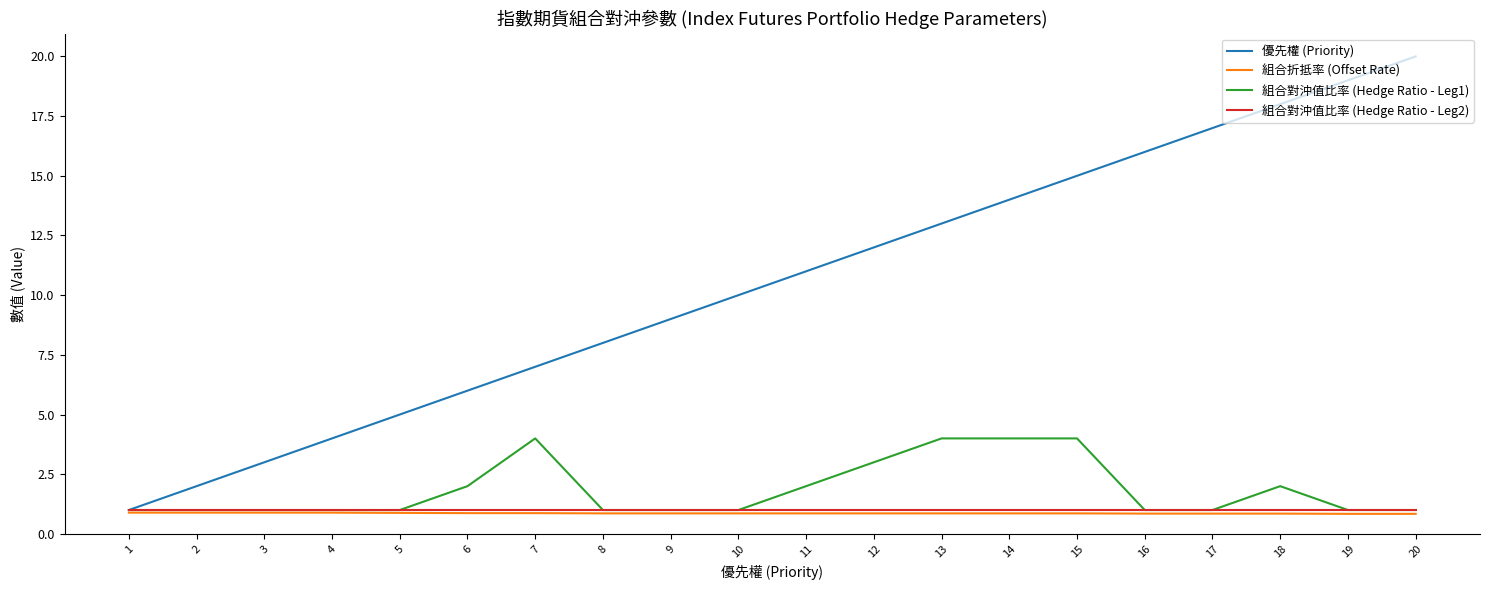

True or false: 組合折抵率 (Offset Rate) and 組合對沖值比率 (Hedge Ratio - Leg2) intersect in this chart.

False